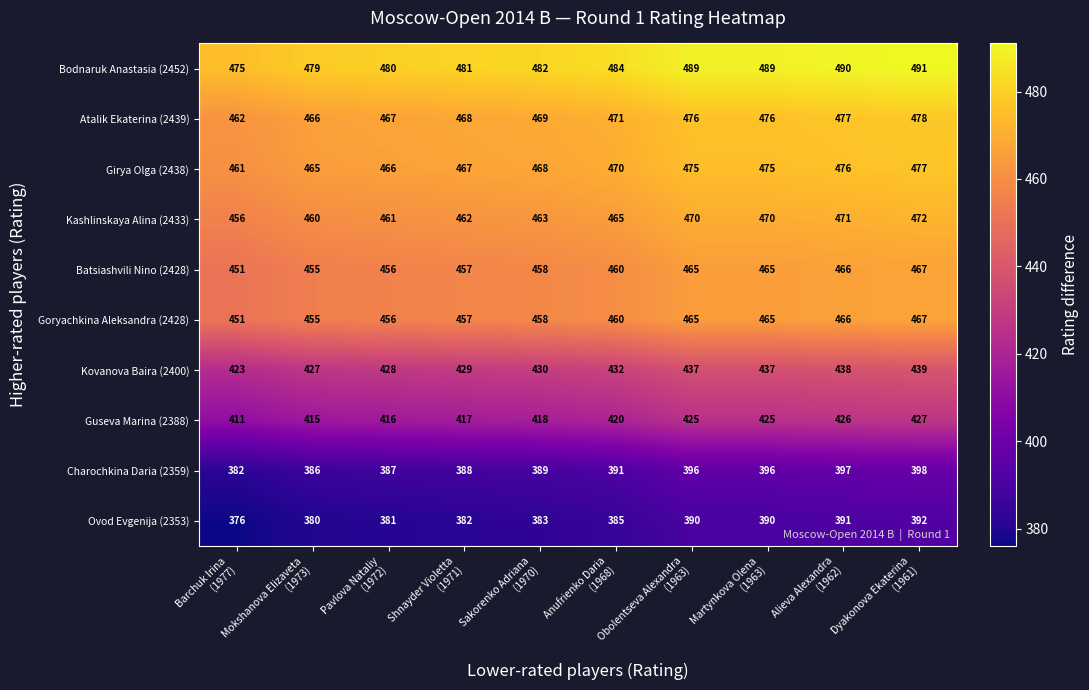

What is the maximum value shown in the chart?

491